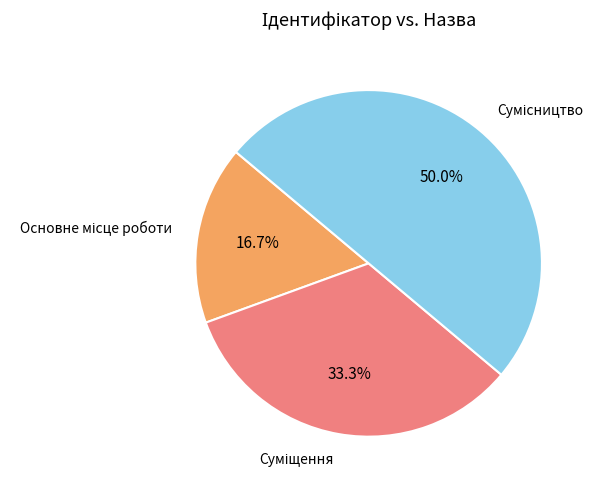

Is Суміщення the majority of the pie?

No